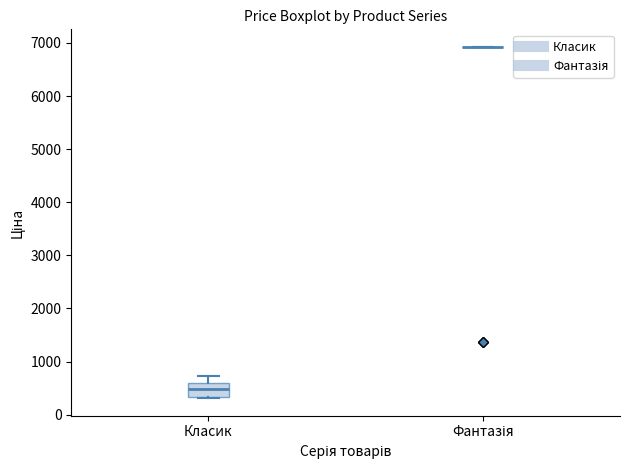

Reading left to right, transcribe this box plot: for each box, give where its median line is, the range the box spans, and where its two whiskers end, as read against the y-axis. The values are not printed on the chart, so give them approximately, as read against the axis.

Класик: median 500, box 300 to 600, whiskers 300 to 700
Фантазія: box collapsed to a line at 6900, whiskers 6900 to 6900